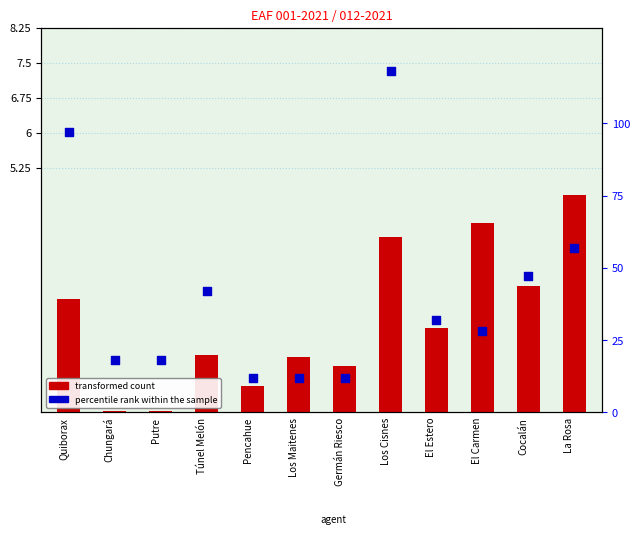

Is the value of percentile rank within the sample at Pencahue greater than the value of transformed count at La Rosa?

Yes